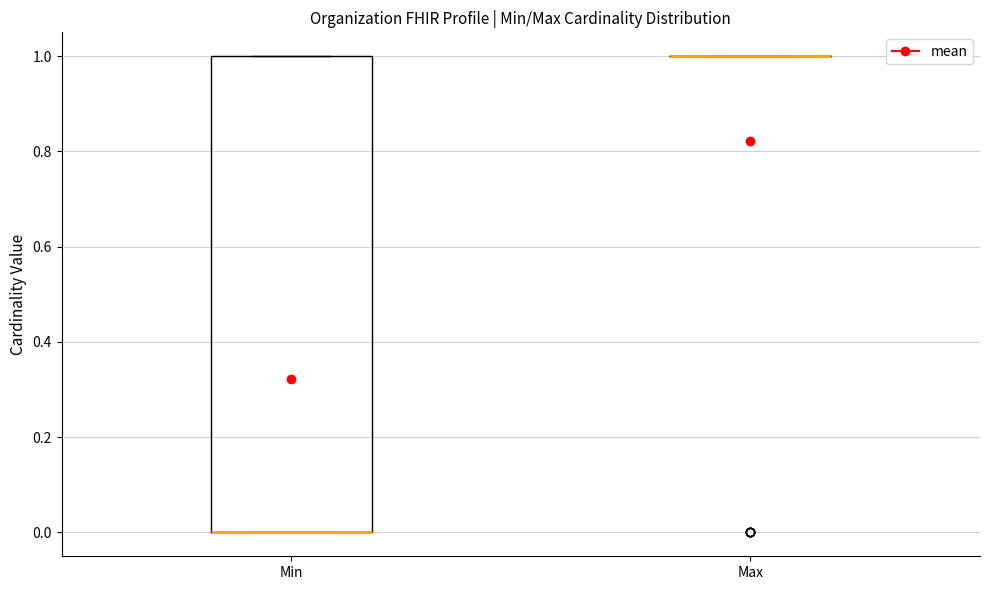

Comparing the boxes themselves (not the whiskers), which one is the tallest?

Min